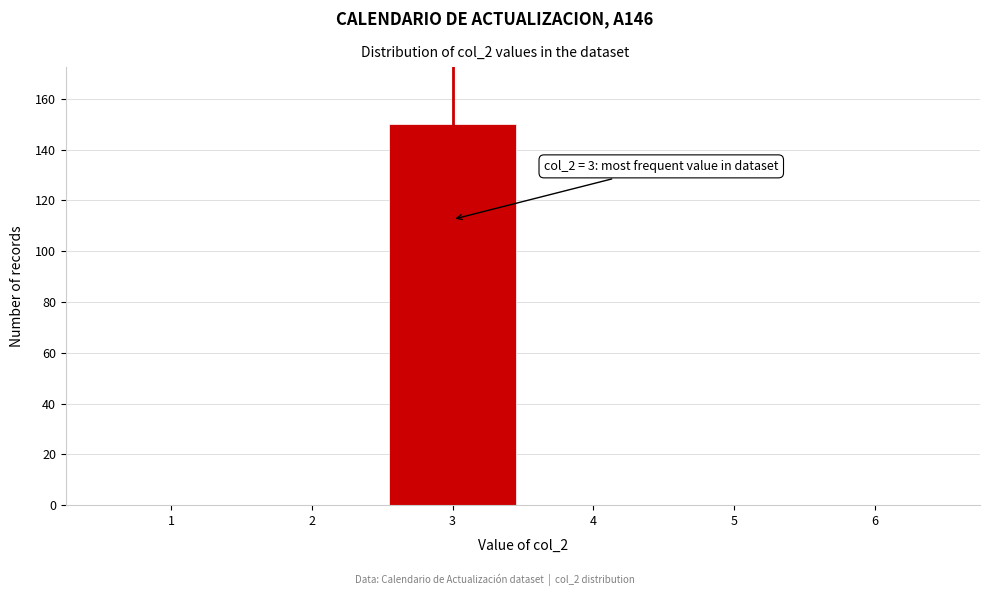

Reading left to right, extract all data points from this chart.

1=0	2=0	3=150	4=0	5=0	6=0